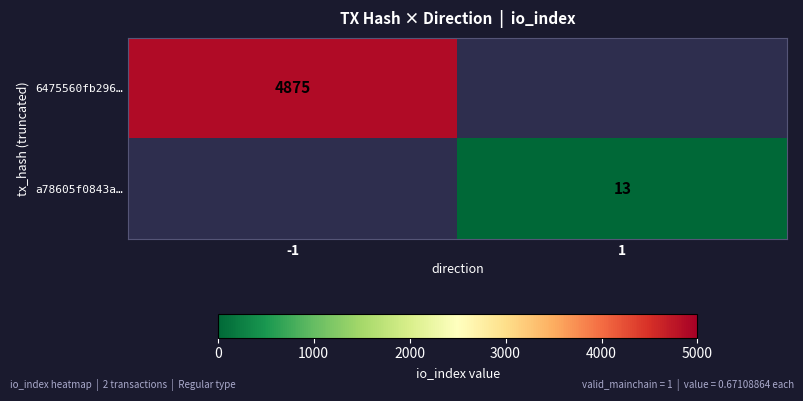

The value of a78605f0843a… at 1 is 22. True or false?

False